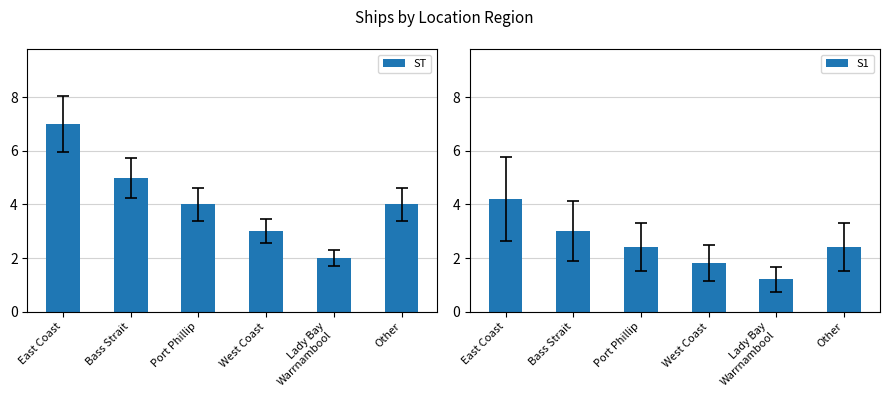

What are all the series names shown in the legend?

ST, S1